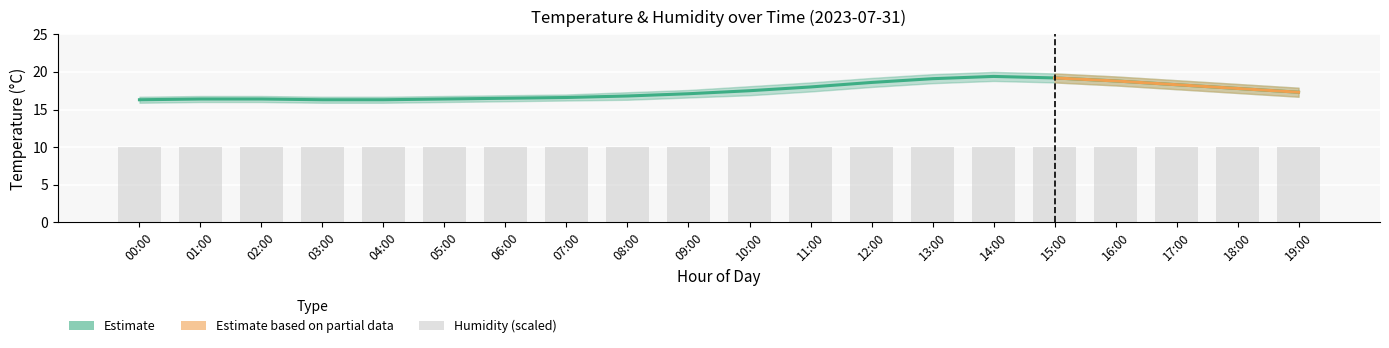

What is the label of the 10th bar from the left?

09:00